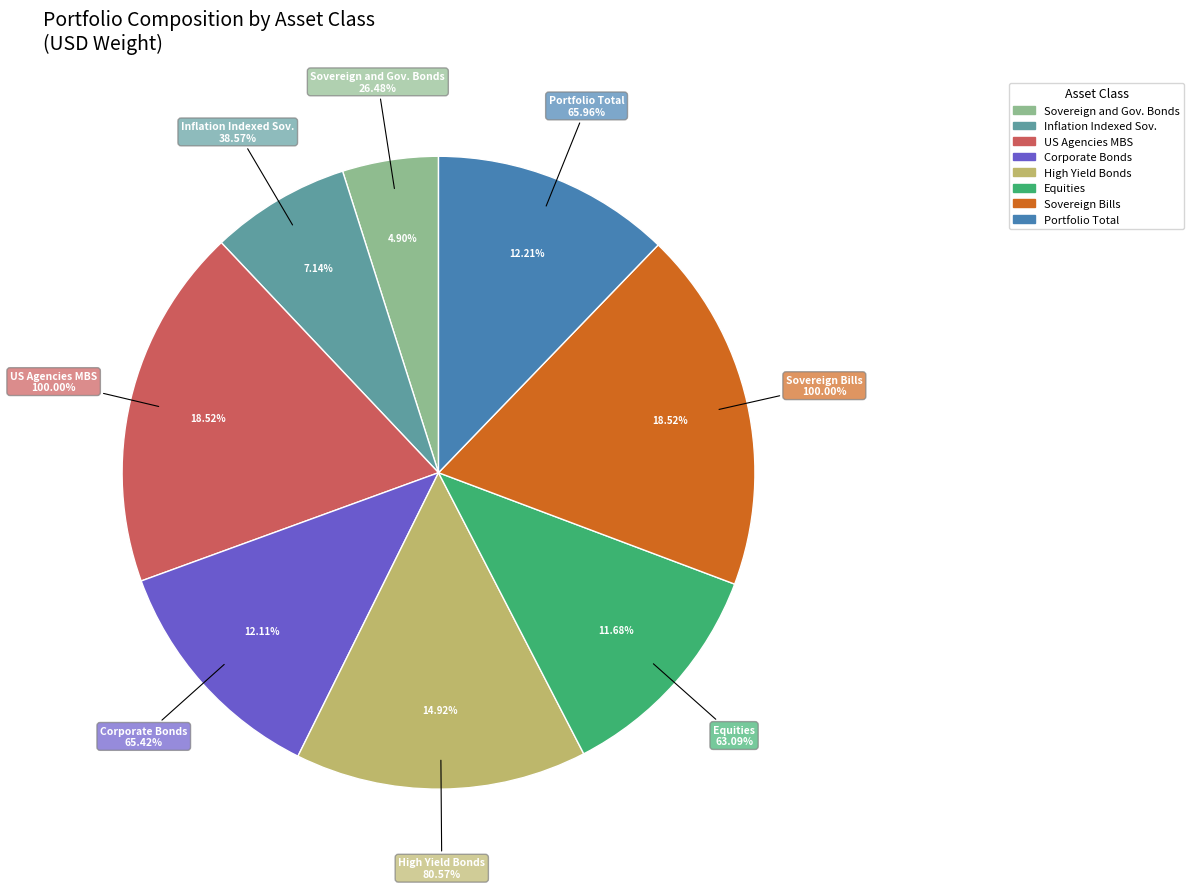

Rank the categories by value from lowest to highest.

Sovereign and Government Related Bonds, Inflation Indexed Sov. Bonds, Equities, Corporate Bonds, Portfolio Total, High Yield Bonds, US Agencies MBS, Sovereign Bills and Bonds